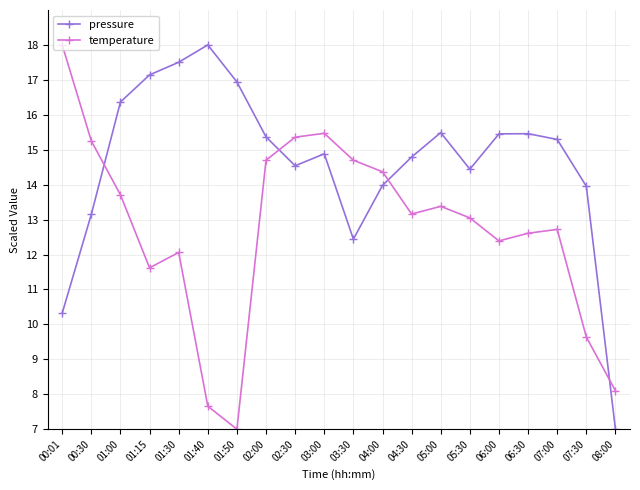

Which series has the largest total across all categories?

pressure